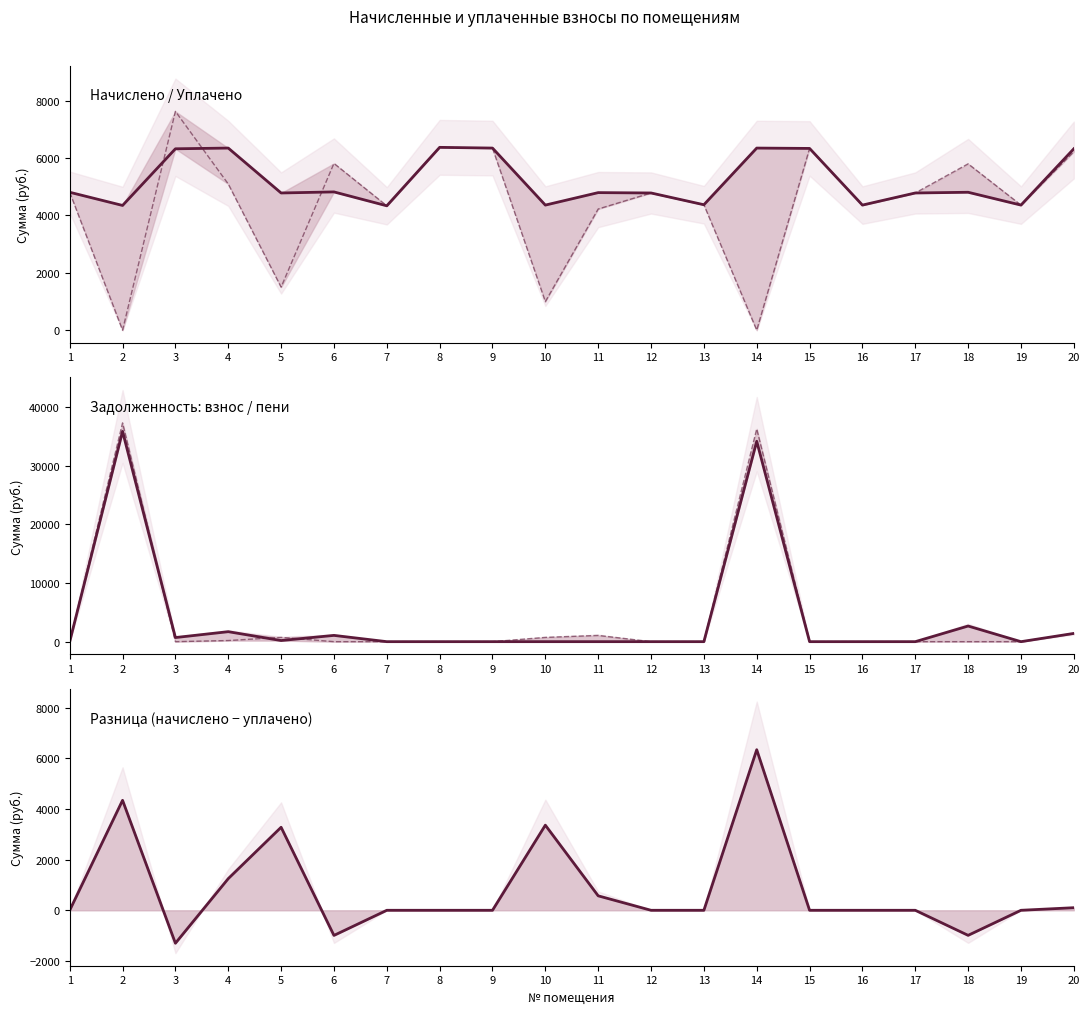

In разница (начислено − уплачено), how many points are higher than both neighbors (excluding endpoints)?

4